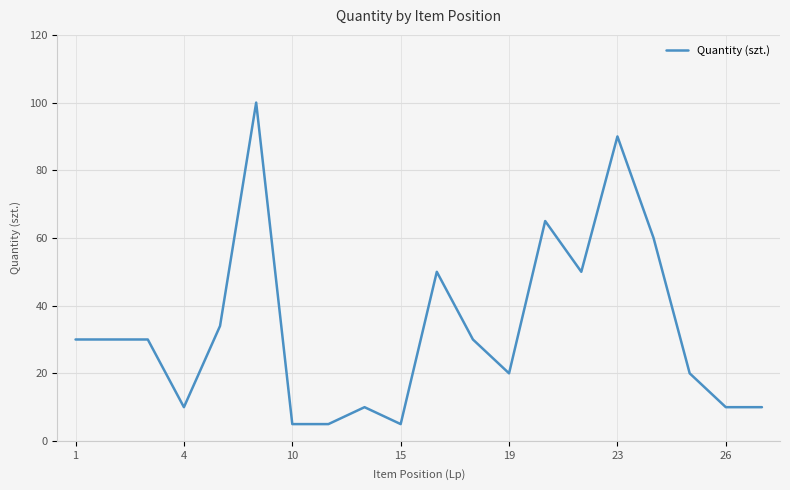

What is the greatest value displayed?

100